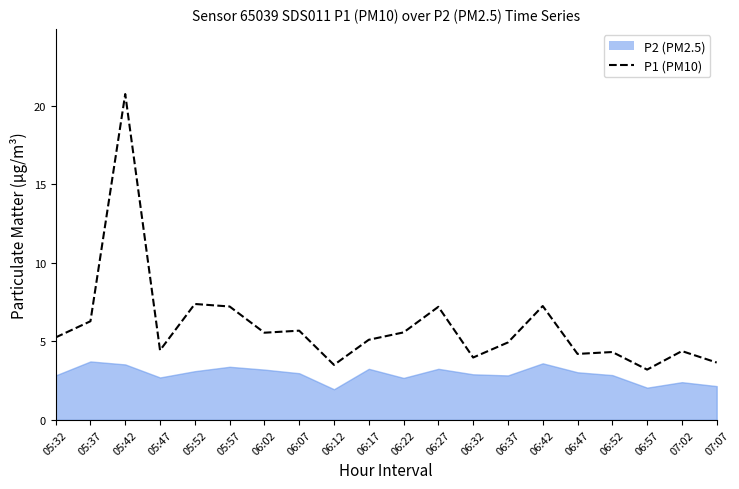

What is the average value?

6.0